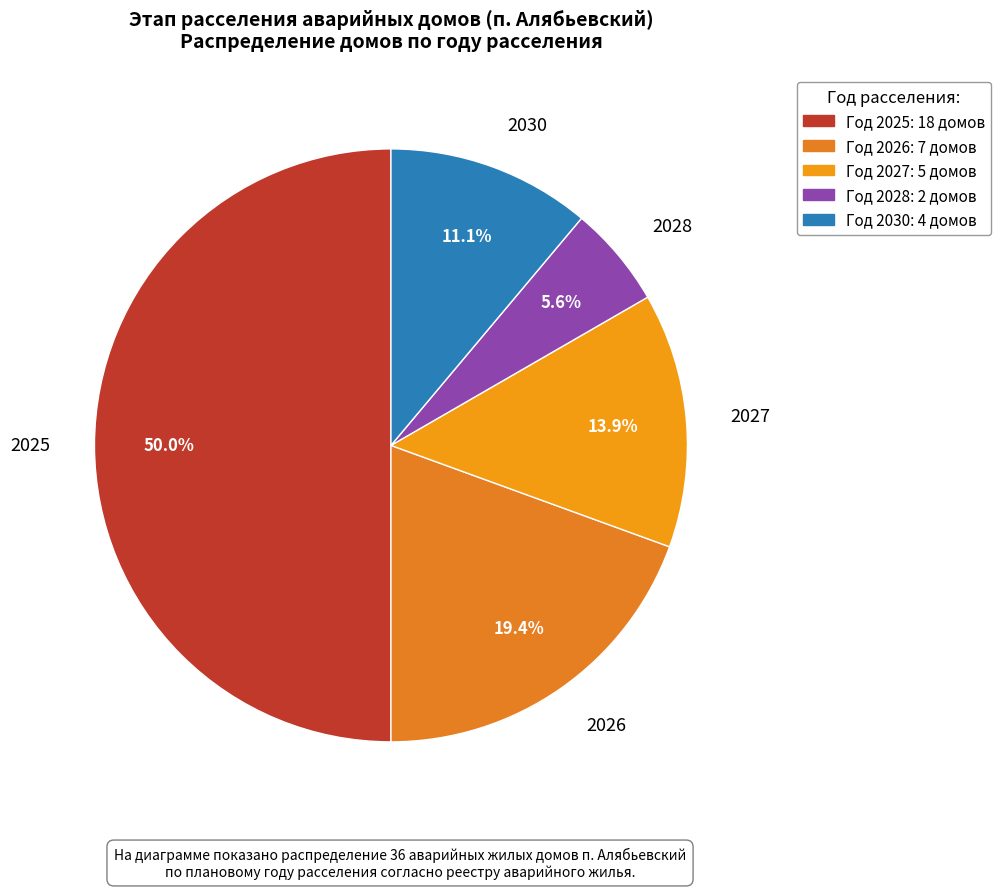

Count the number of slices in the pie.

5